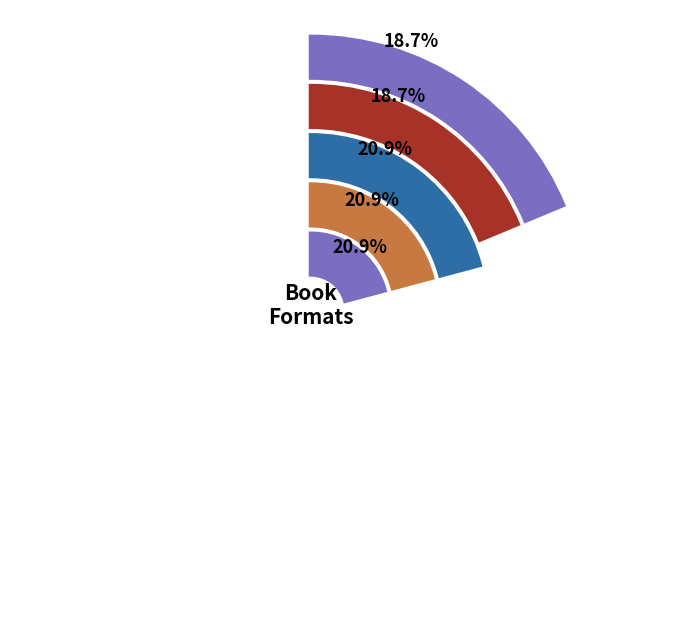

How much of the chart is everything except Queens English - eBook?

81.3%